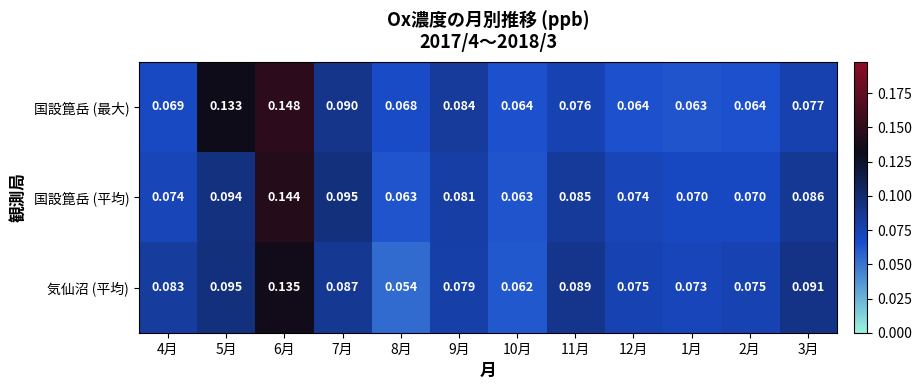

Rank the series by their average value, from lowest to highest.

気仙沼 (平均), 国設箟岳 (平均), 国設箟岳 (最大)